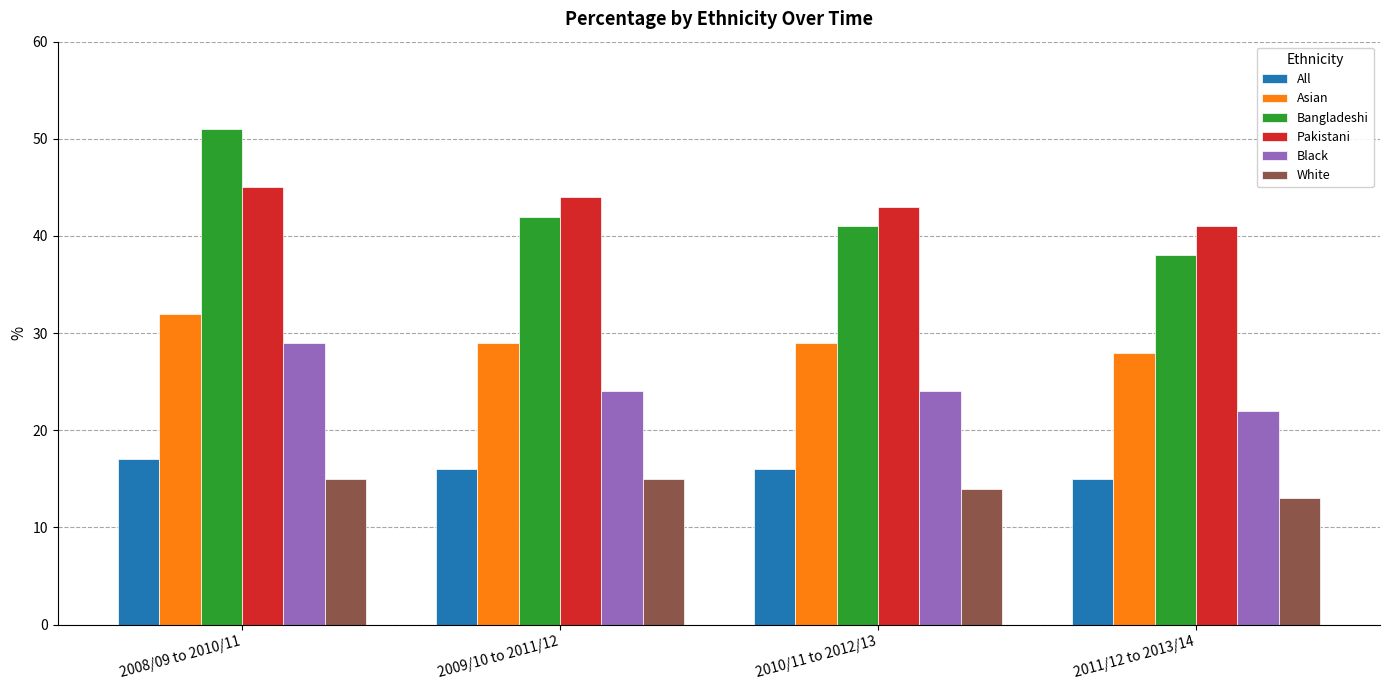

Reading left to right, what are all the values shown in this chart?

All: 2008/09 to 2010/11=17	2009/10 to 2011/12=16	2010/11 to 2012/13=16	2011/12 to 2013/14=15
Asian: 2008/09 to 2010/11=32	2009/10 to 2011/12=29	2010/11 to 2012/13=29	2011/12 to 2013/14=28
Bangladeshi: 2008/09 to 2010/11=51	2009/10 to 2011/12=42	2010/11 to 2012/13=41	2011/12 to 2013/14=38
Pakistani: 2008/09 to 2010/11=45	2009/10 to 2011/12=44	2010/11 to 2012/13=43	2011/12 to 2013/14=41
Black: 2008/09 to 2010/11=29	2009/10 to 2011/12=24	2010/11 to 2012/13=24	2011/12 to 2013/14=22
White: 2008/09 to 2010/11=15	2009/10 to 2011/12=15	2010/11 to 2012/13=14	2011/12 to 2013/14=13